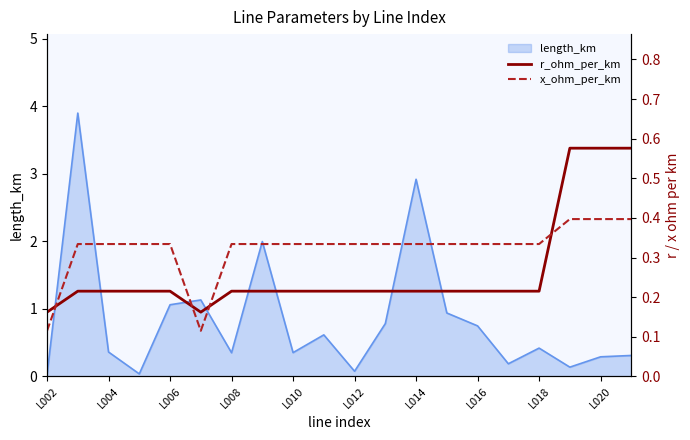

How many lines are shown in the chart?

2